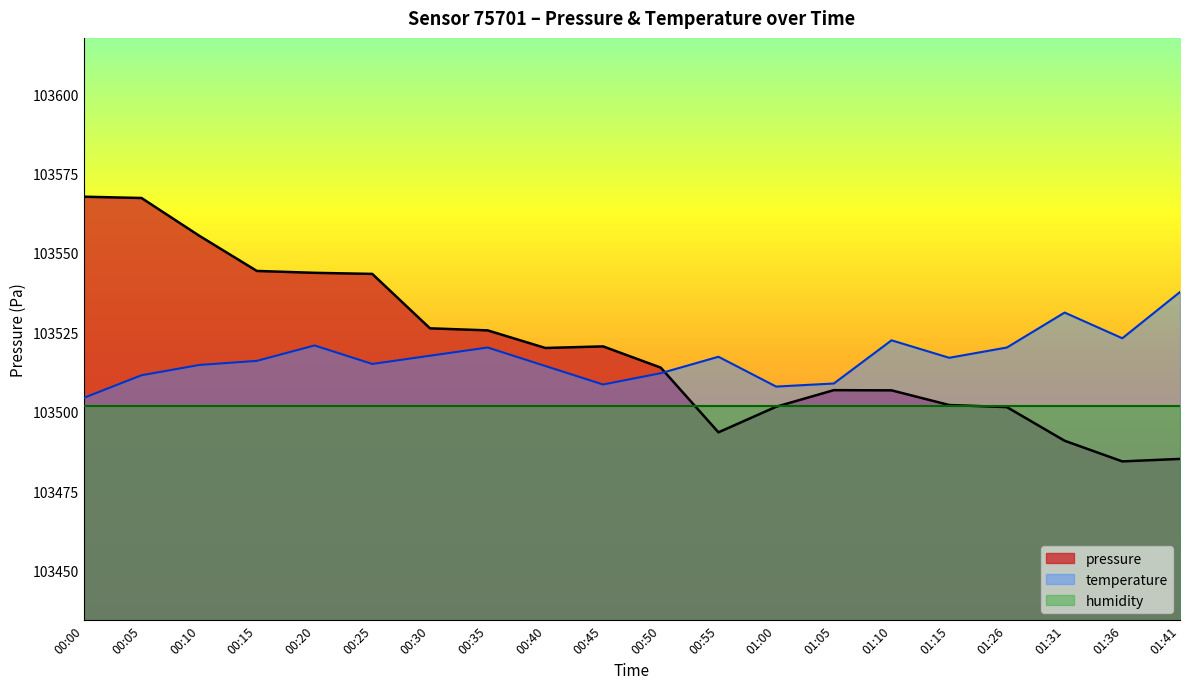

What is the value of the pressure point at the 20th from the left?

103485.2